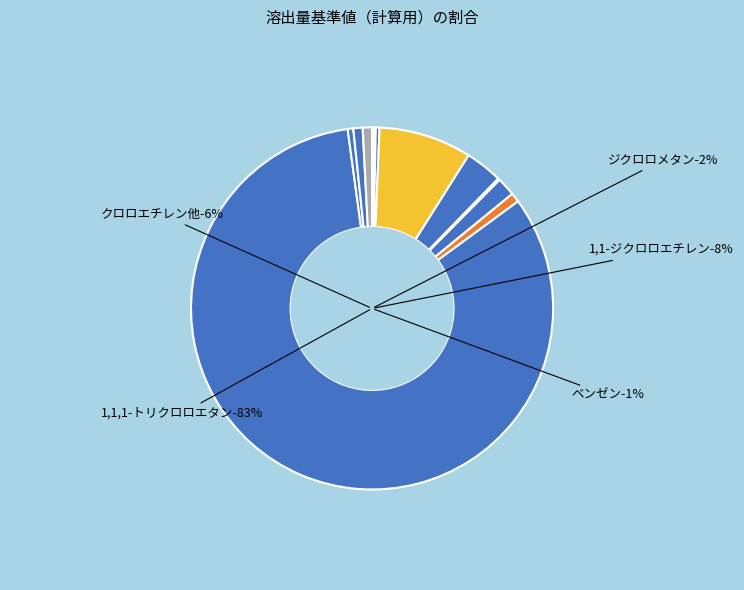

Do 1,2-ジクロロエタン and ジクロロメタン together represent more than half of the pie?

No